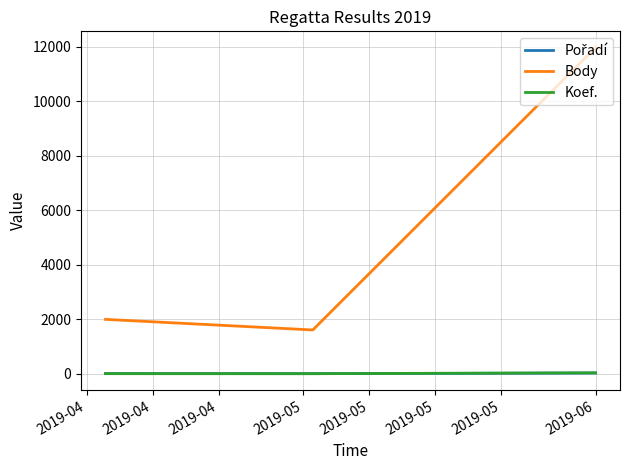

What is the lowest value of the Body series?

1608